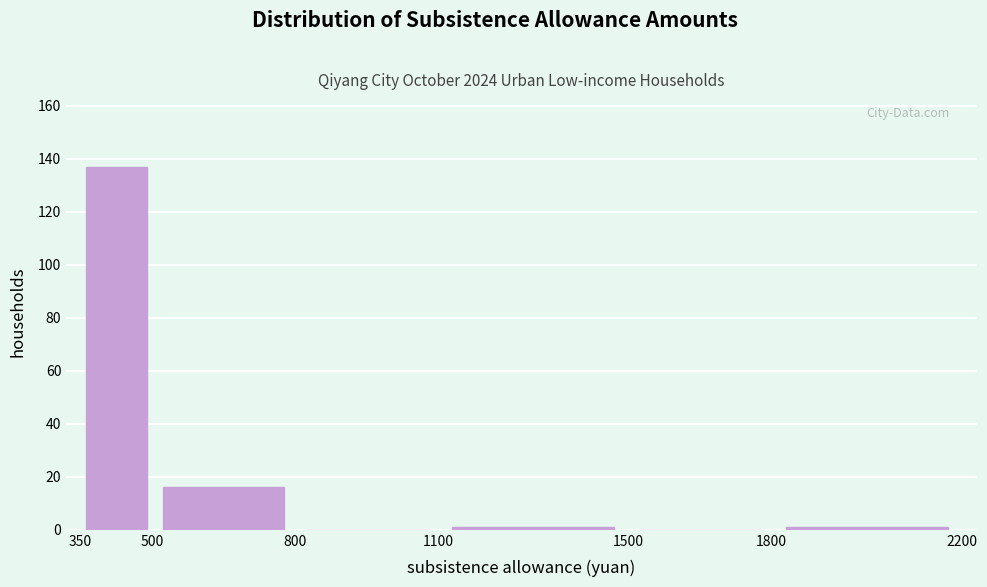

How tall is the bar that spans 350 to 500 on the x-axis? The values are not printed on the chart, so give them approximately, as read against the axis.

138